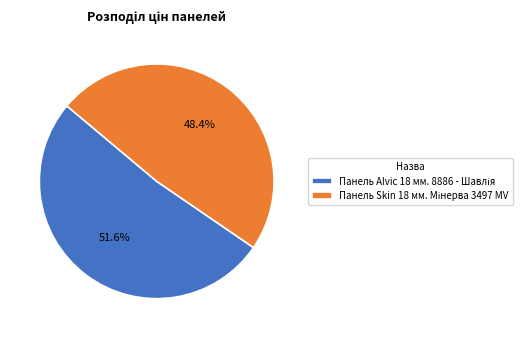

Does any single category account for the majority?

Yes